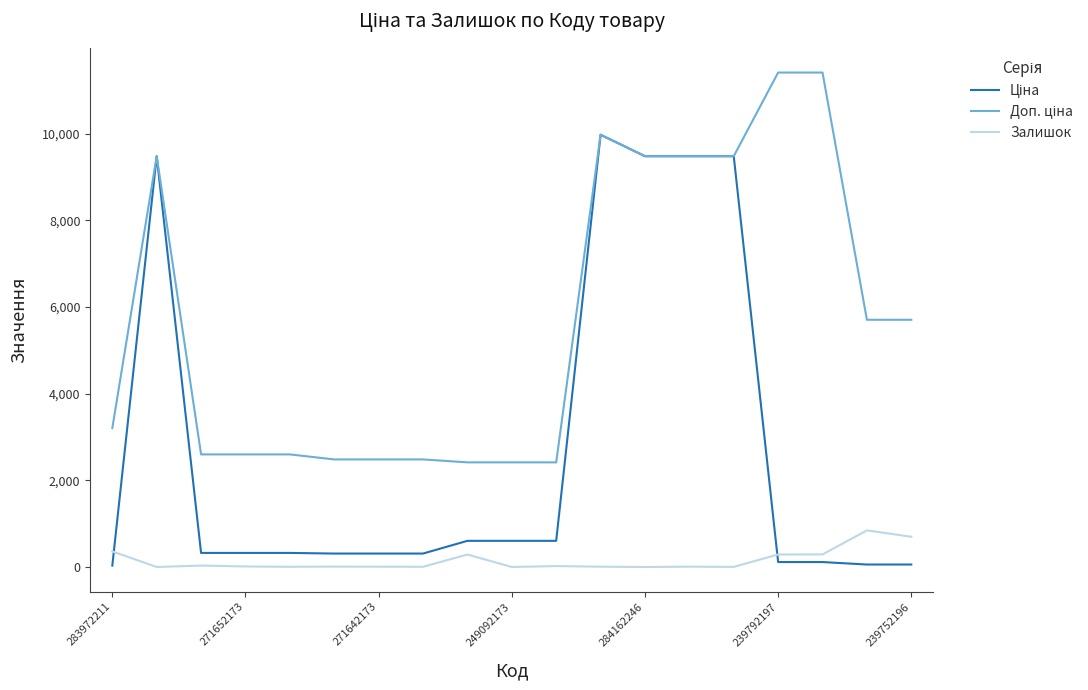

What is the sum of all Ціна values?

51986.0